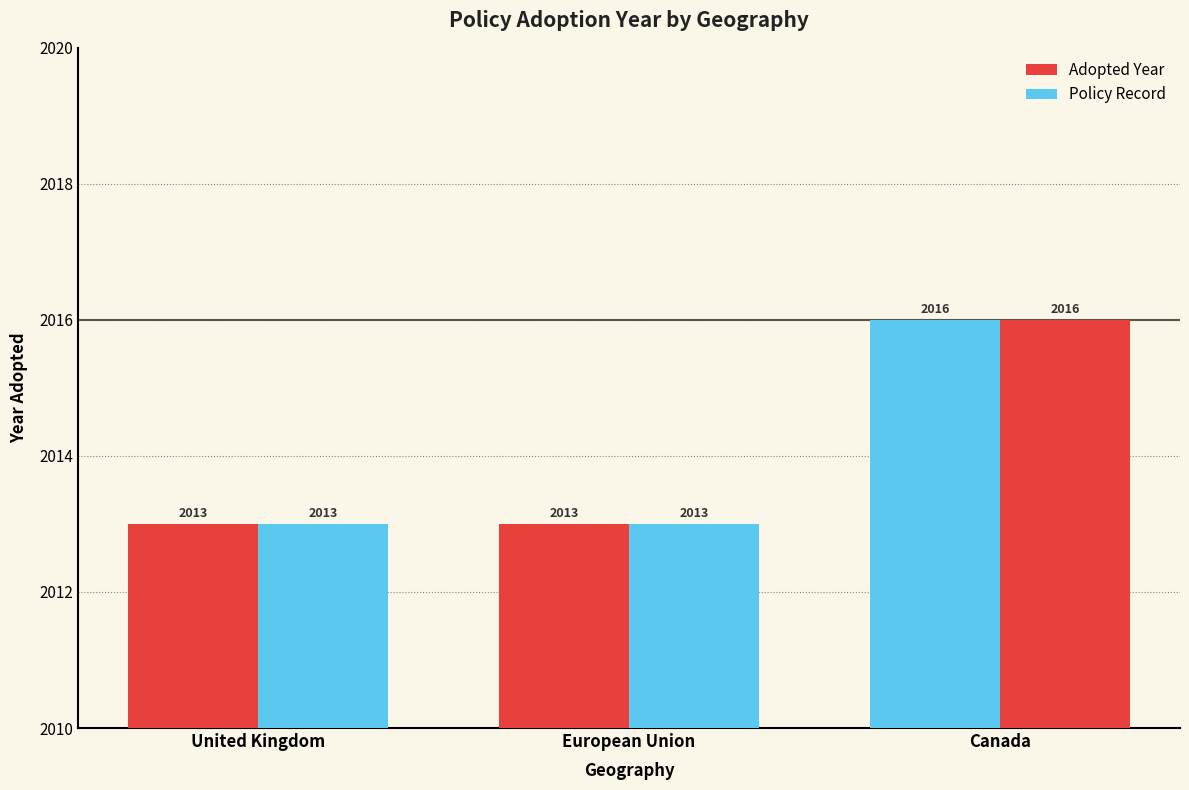

Rank the series by their maximum value, from highest to lowest.

Adopted Year, Policy Record